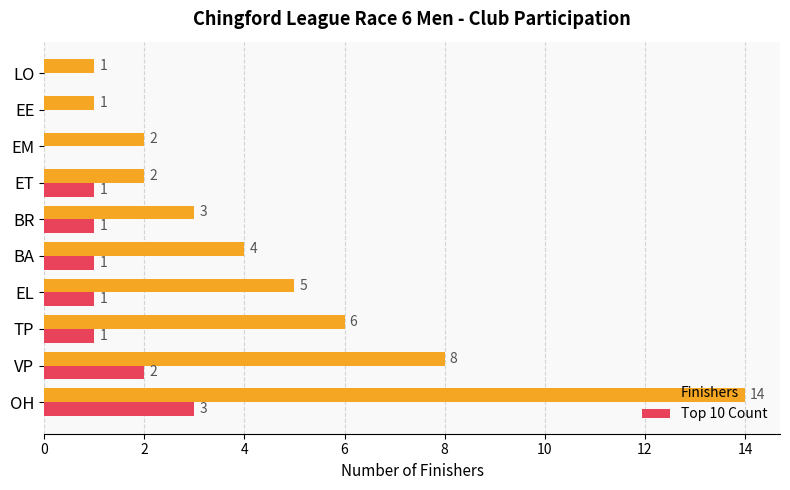

What is the sum of the Finishers values at BA and TP?

10